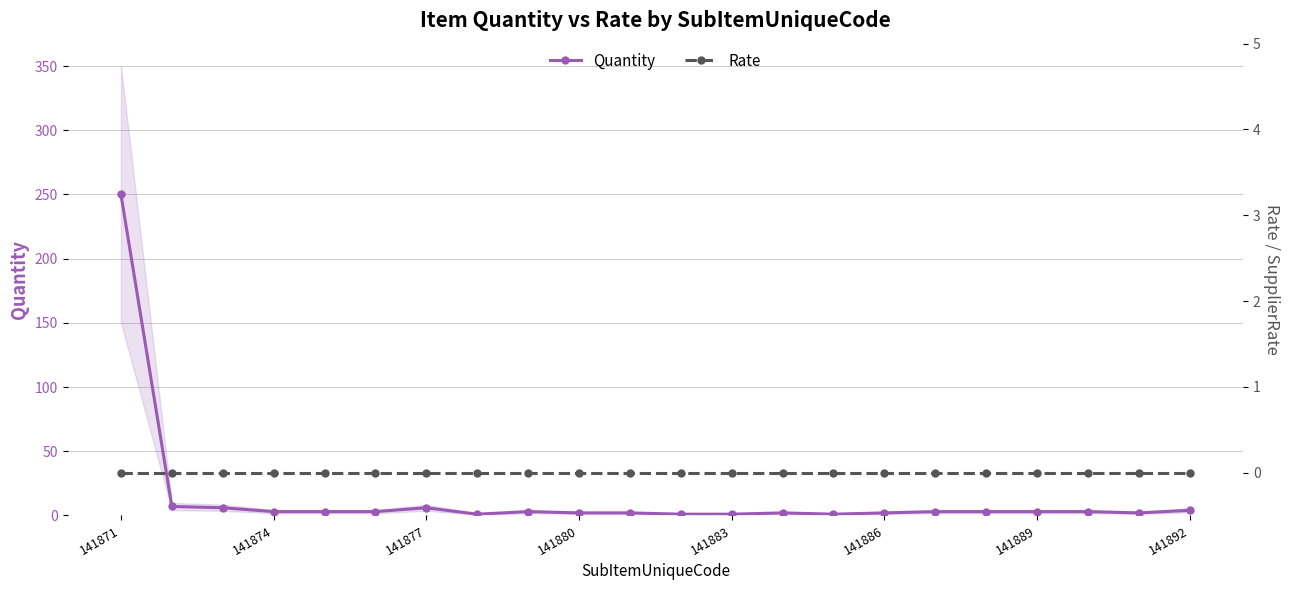

Which label corresponds to the smallest value in the chart?

141871